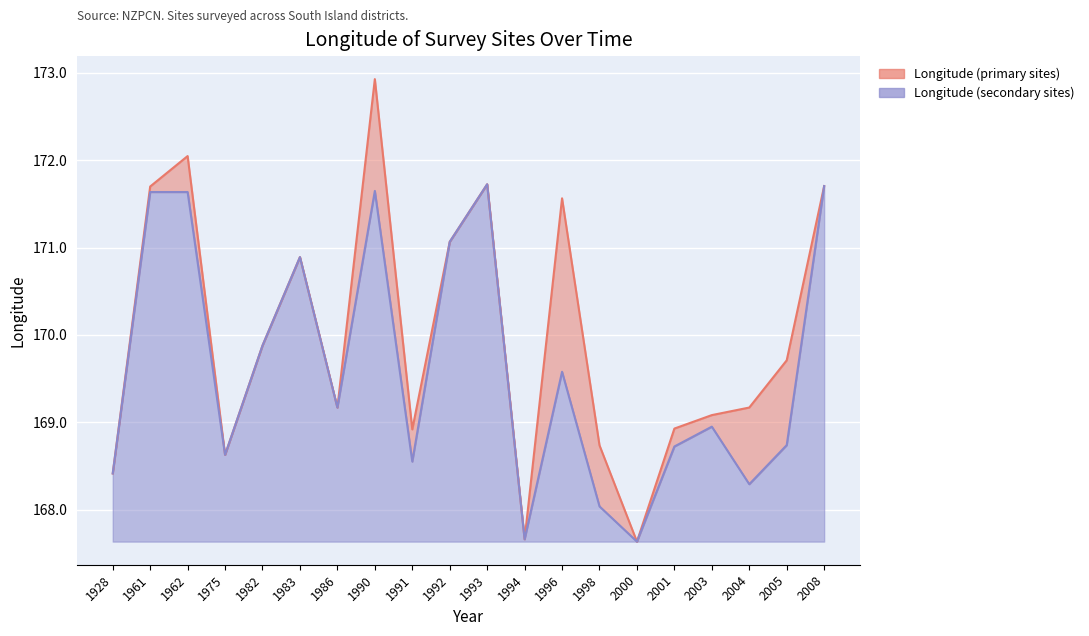

List the labels in order of Longitude (secondary sites) value, smallest first.

2000, 1994, 1998, 2004, 1928, 1991, 1975, 2001, 2005, 2003, 1986, 1996, 1982, 1983, 1992, 1961, 1962, 1990, 2008, 1993